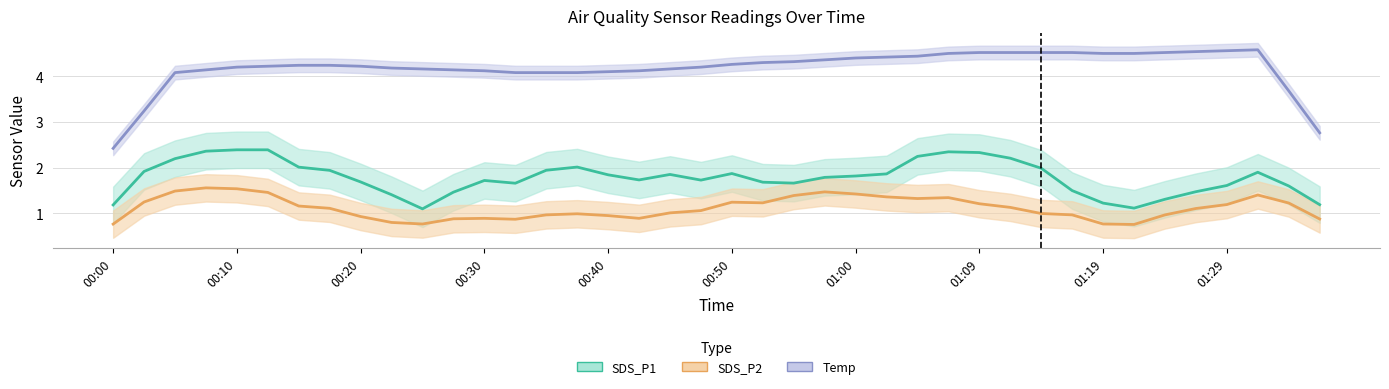

How many lines are shown in the chart?

3